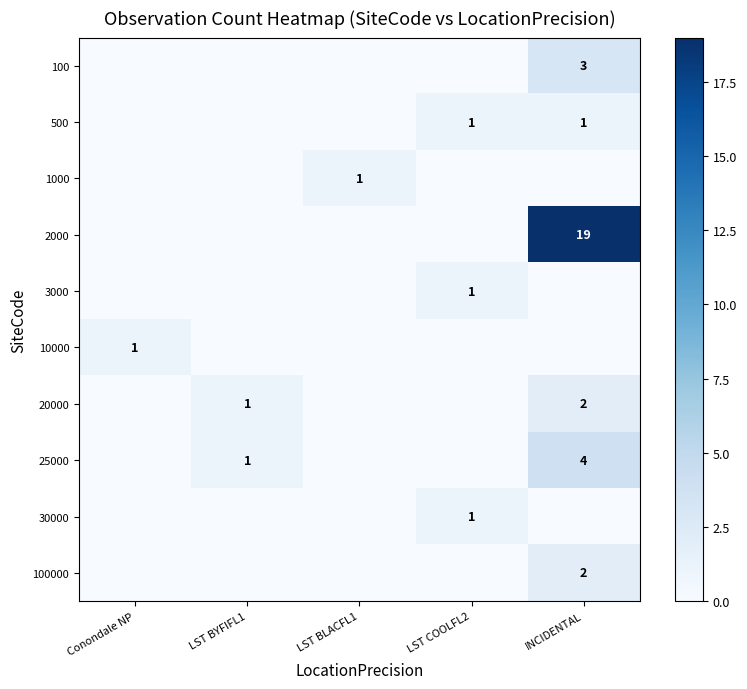

Which has a higher value, INCIDENTAL or Conondale NP?

INCIDENTAL